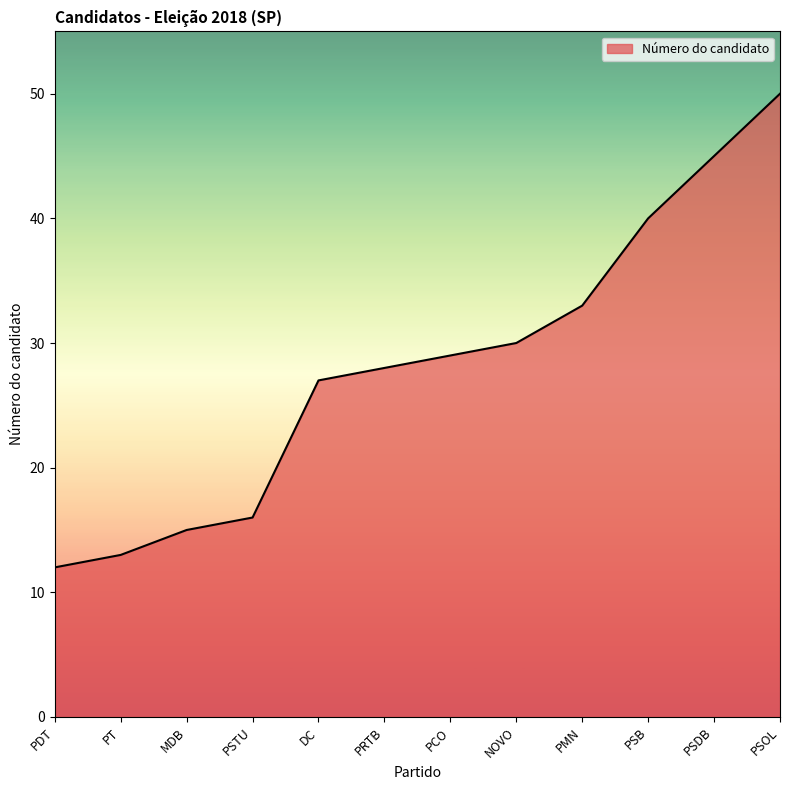

Rank the categories by value from highest to lowest.

PSOL, PSDB, PSB, PMN, NOVO, PCO, PRTB, DC, PSTU, MDB, PT, PDT